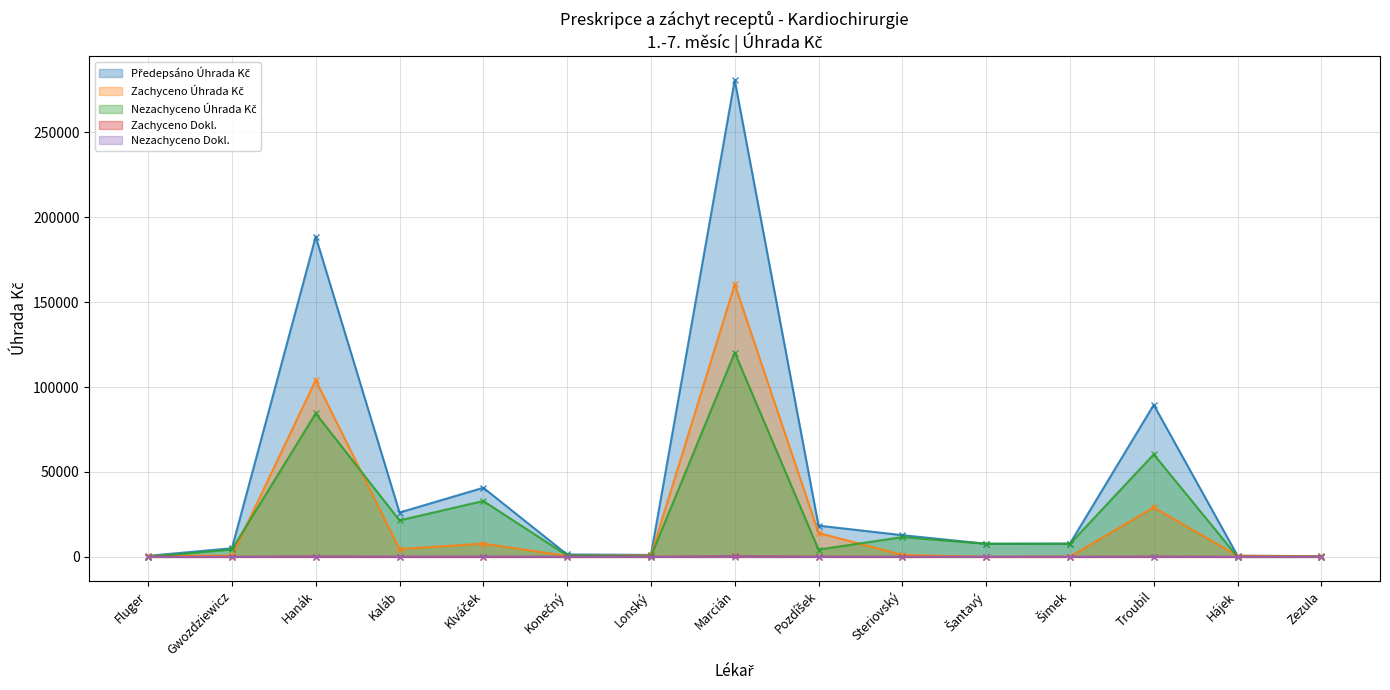

How many data points in Zachyceno Dokl. are less than 7?

6